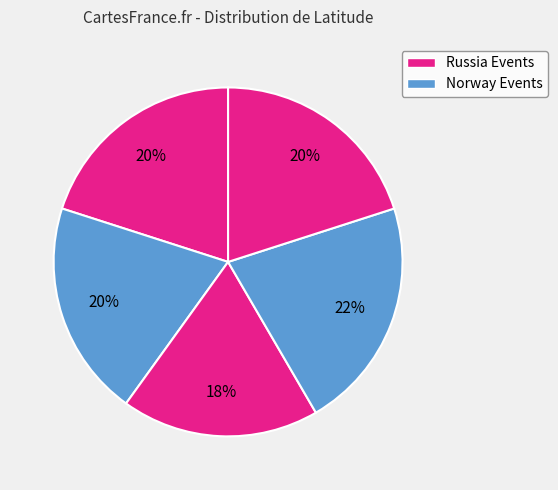

How many segments does this pie chart have?

5